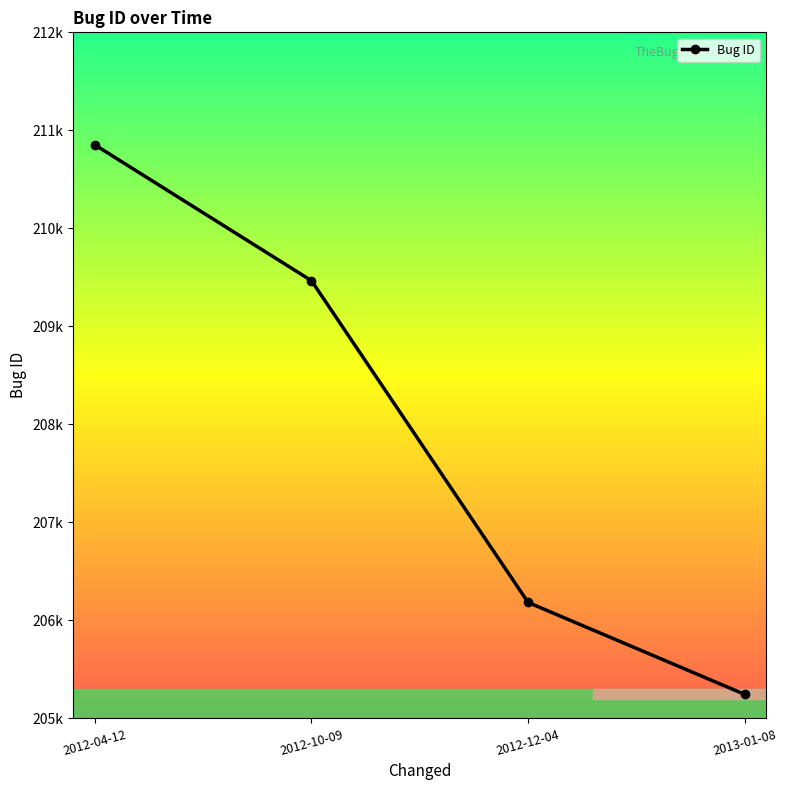

How many values are between 206183 and 210852?

3